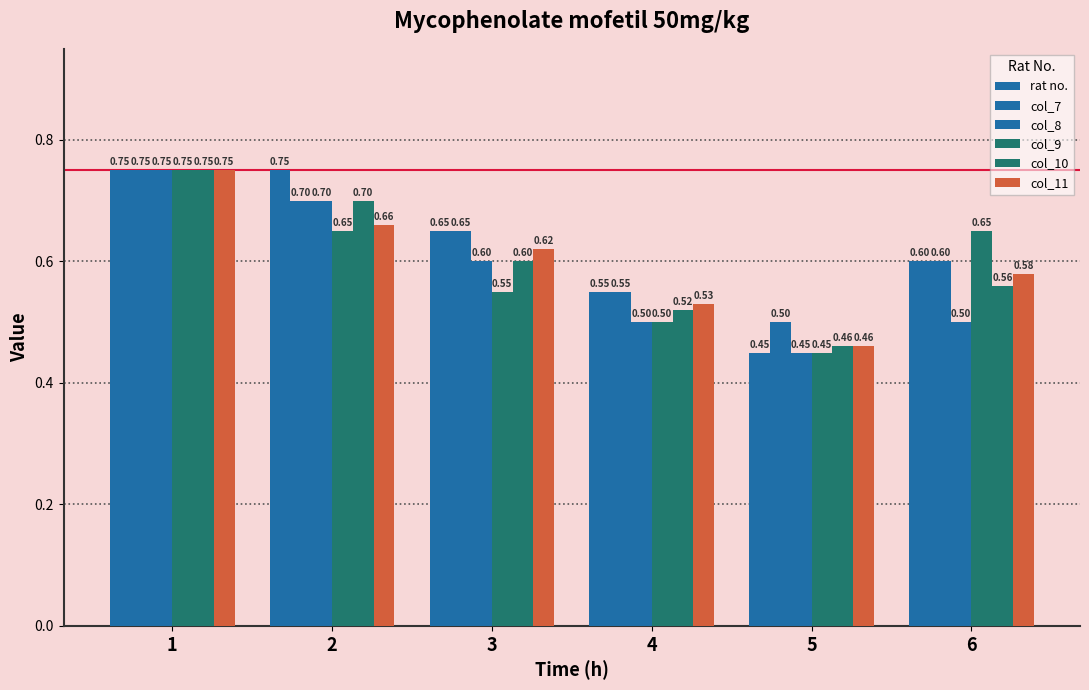

How many col_7 values are between 0 and 1?

6